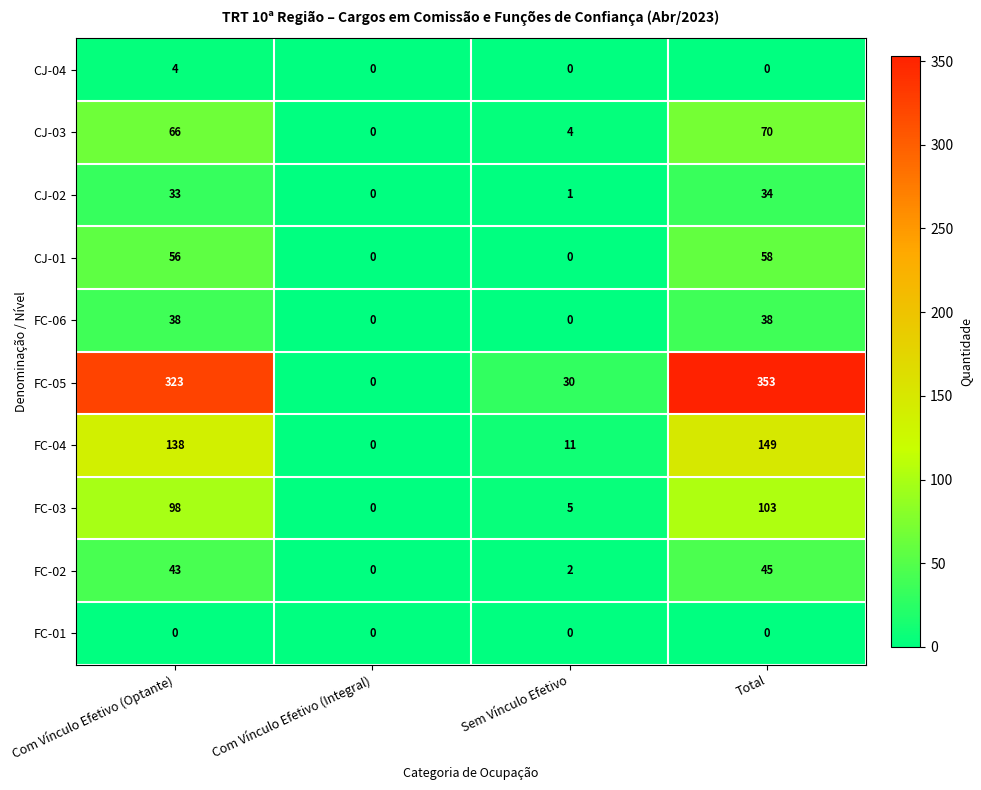

What is the highest value of the CJ-03 series?

70